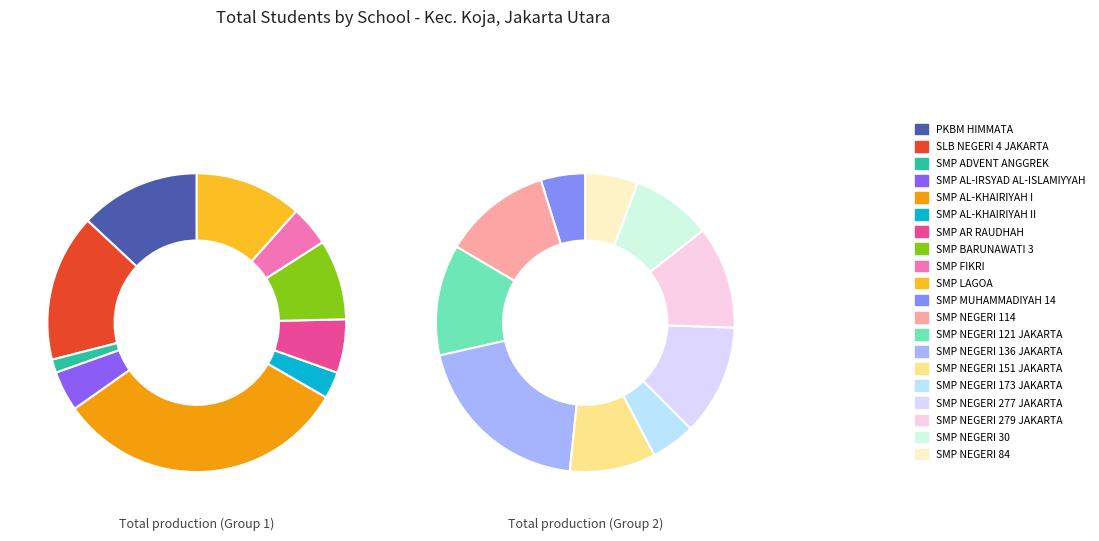

To the nearest percent, what is the average slice percentage?

5%